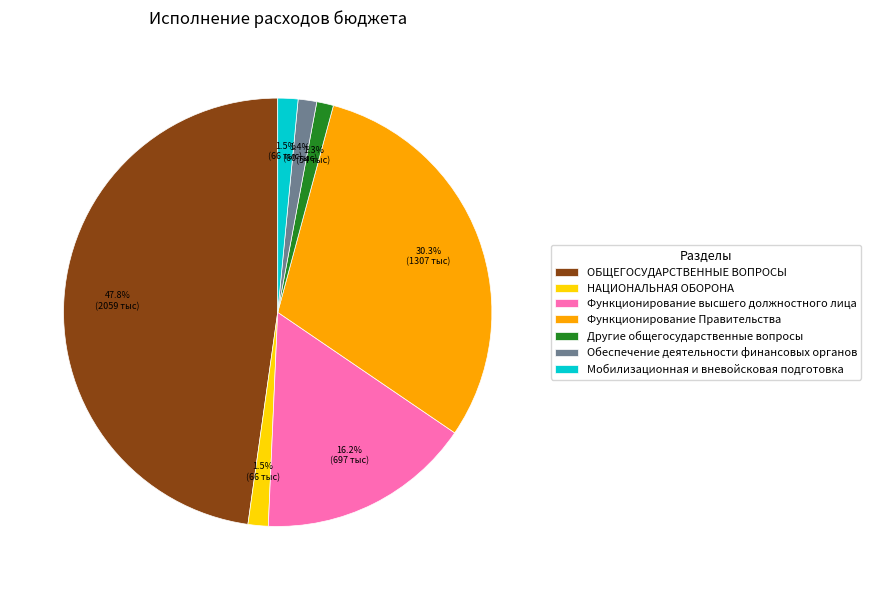

Is Функционирование высшего должностного лица the majority of the pie?

No